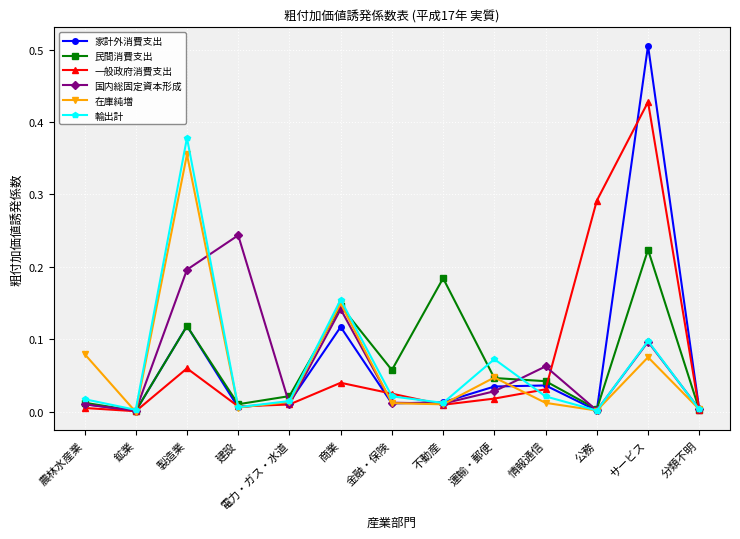

What is the maximum value shown in the chart?

0.5